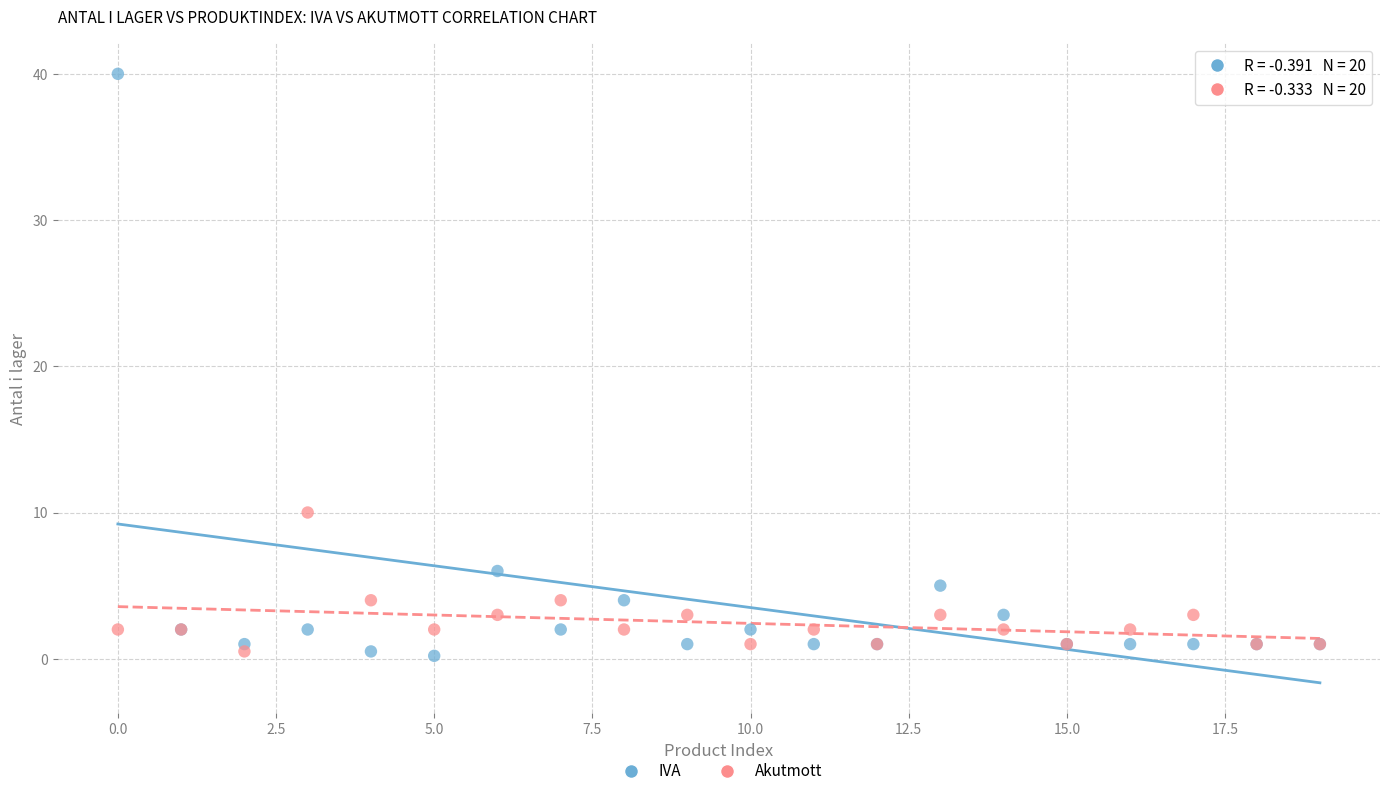

Which series contains the highest Y value?

IVA